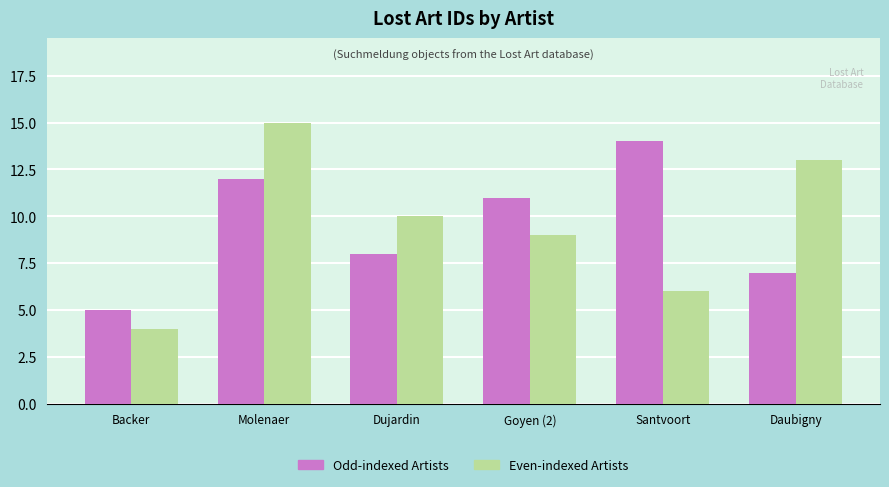

What position from the left is Dujardin?

3